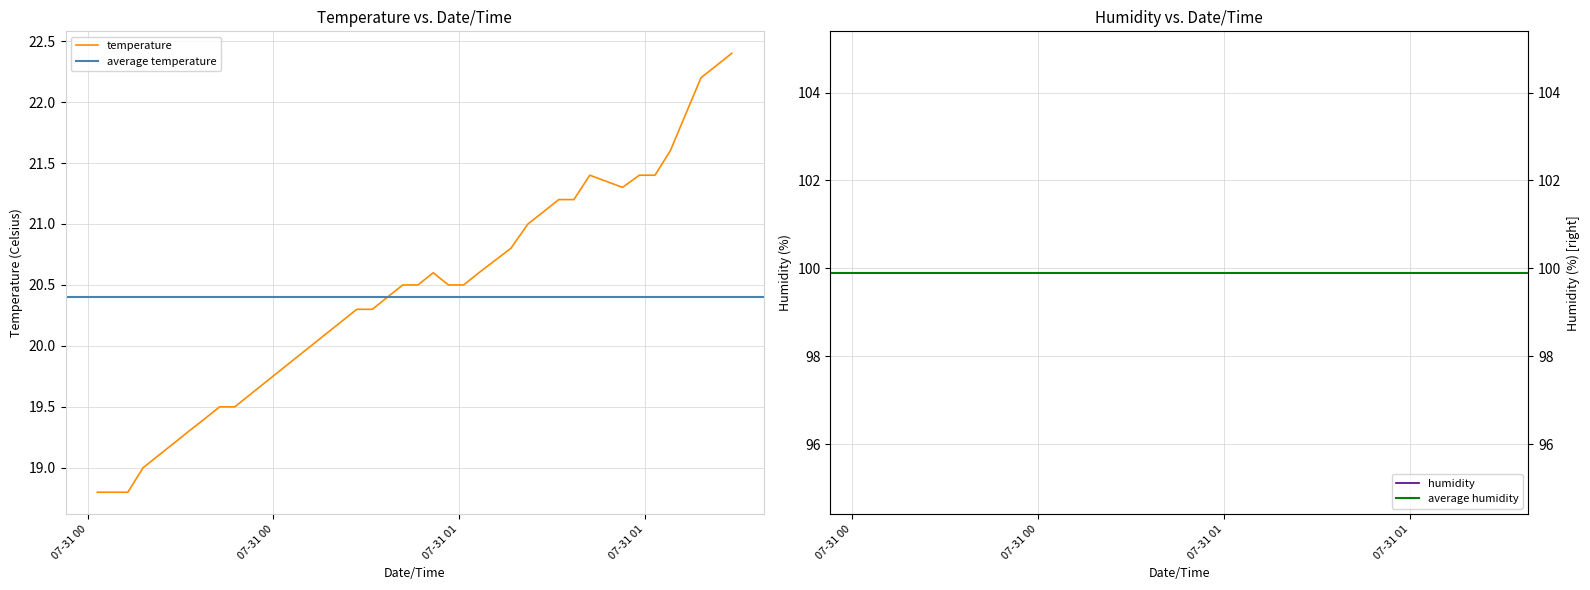

What is the value of the 5th point from the left?

19.1